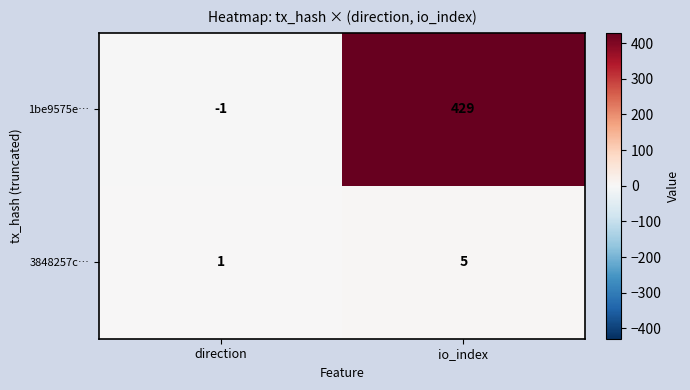

Which series changed the most between direction and io_index?

1be9575e…